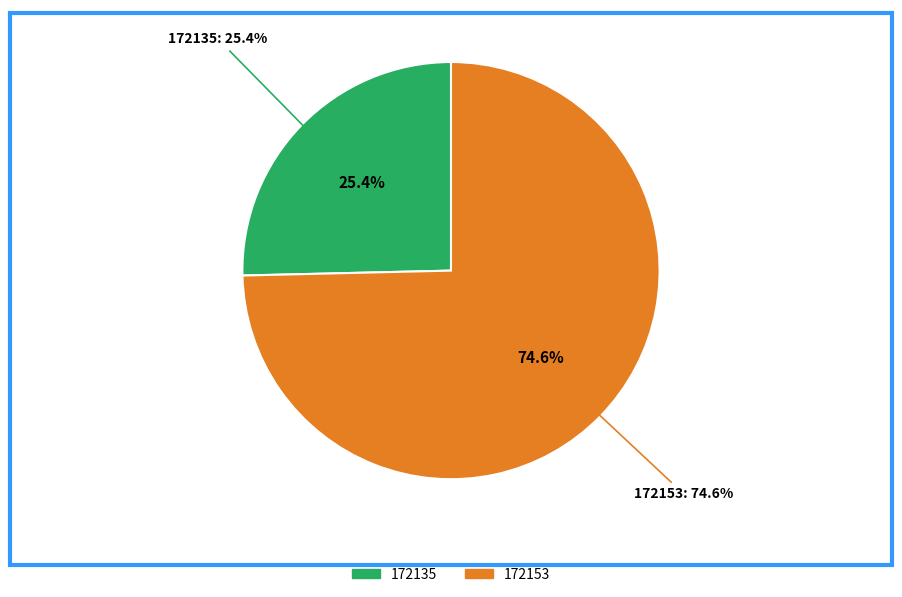

Combined, what portion of the pie is 172153 and 172135?

100.0%